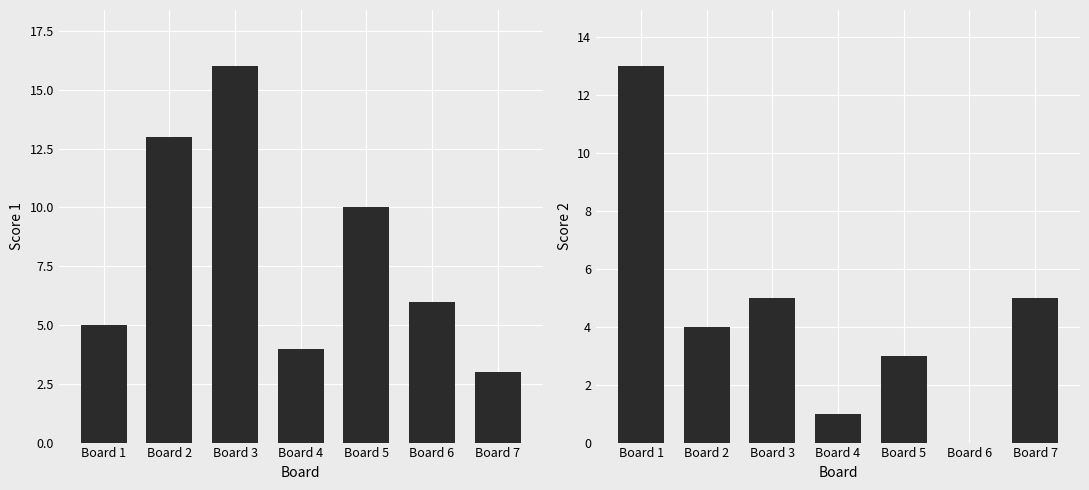

Are the bars horizontal?

No